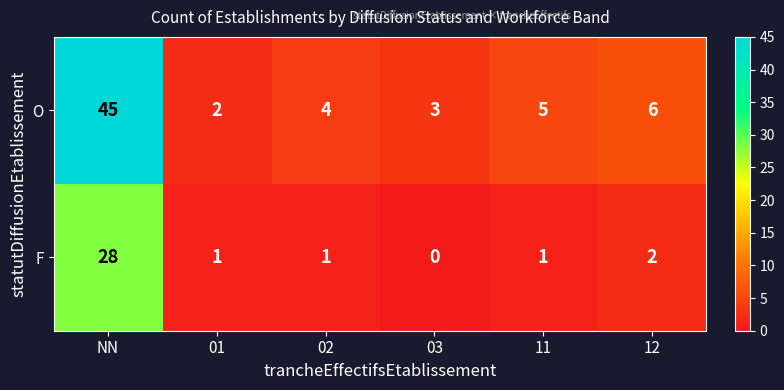

Rank the series at 02 from lowest to highest value.

F, O